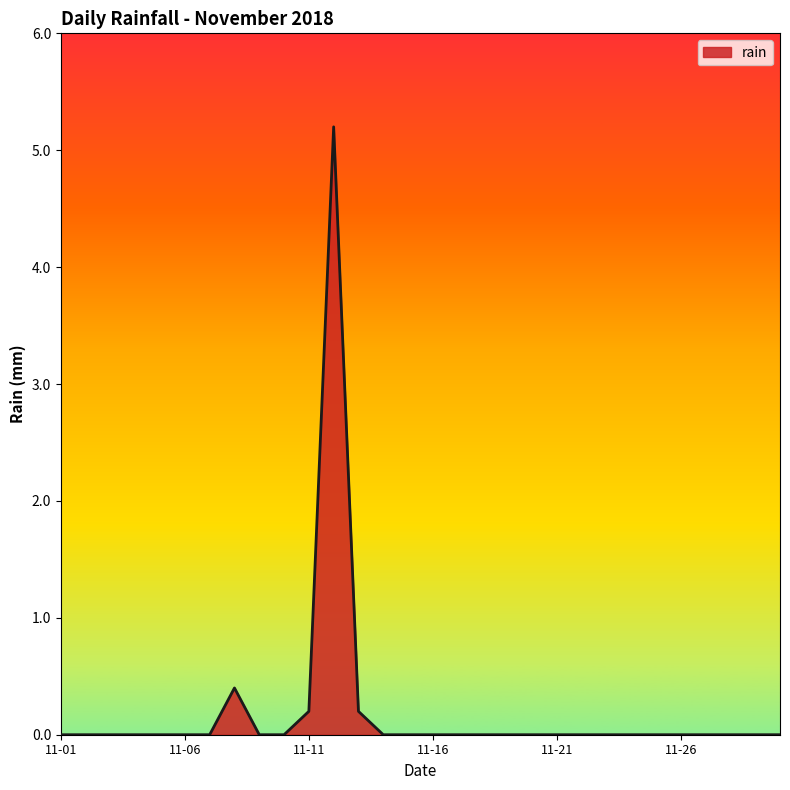

What is the greatest value displayed?

5.2